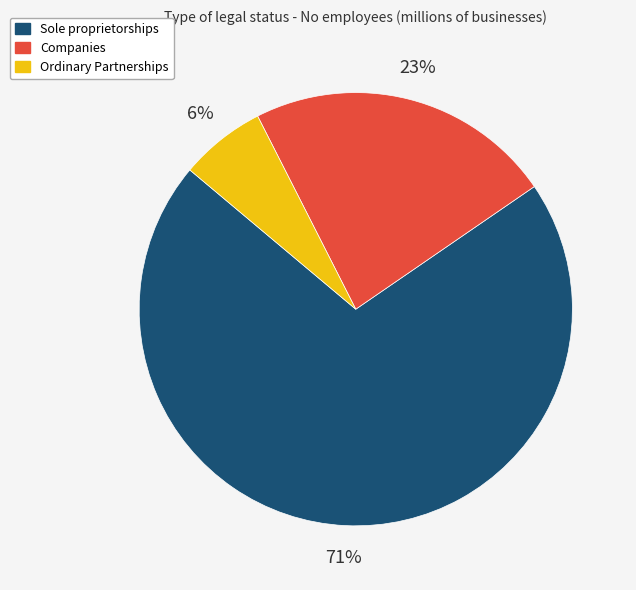

How many segments does this pie chart have?

3